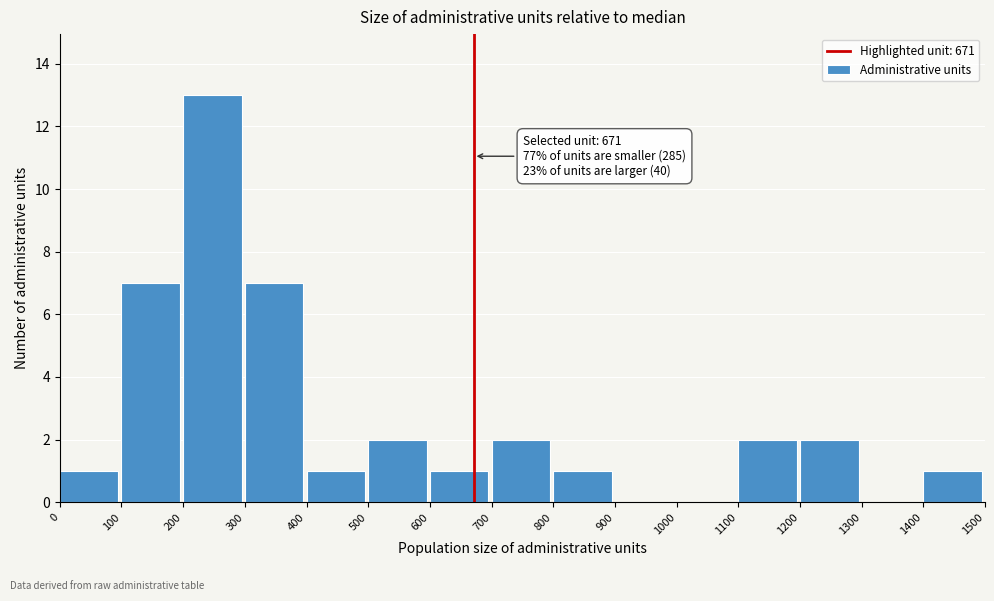

Over which range of the x-axis is the bar tallest?

200 to 300